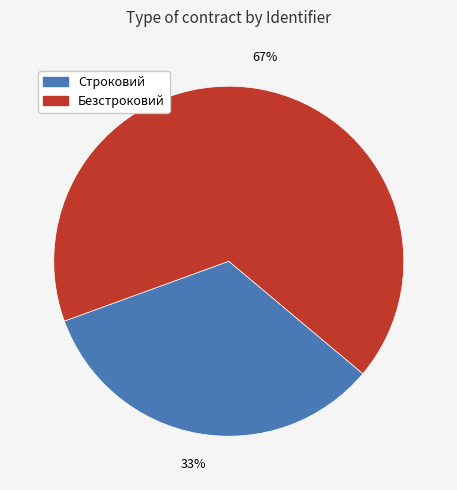

Which category accounts for the majority?

Безстроковий